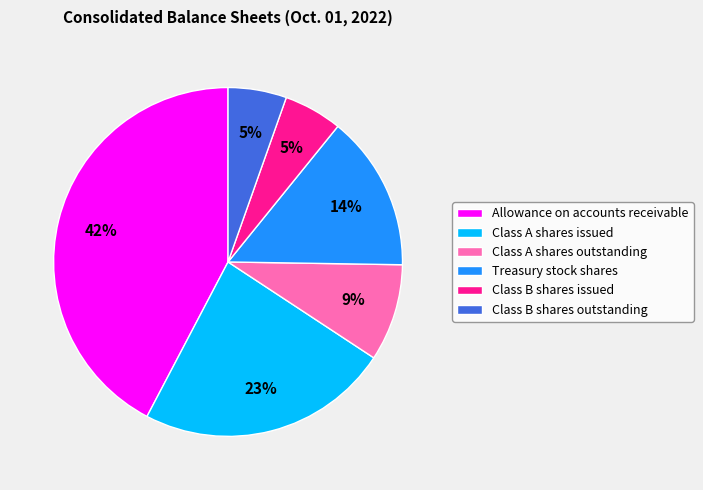

To the nearest percent, what is the average slice percentage?

17%